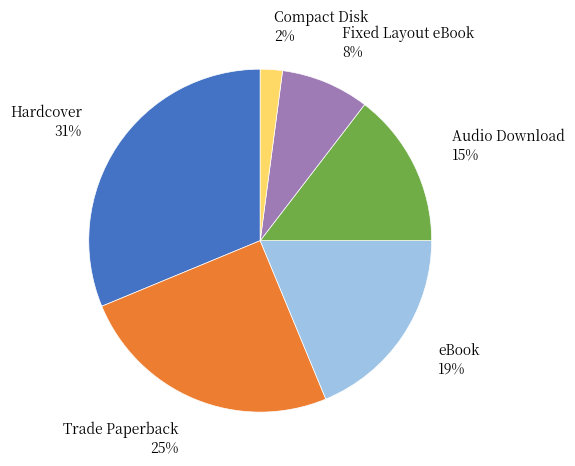

Is there a majority slice in this chart?

No